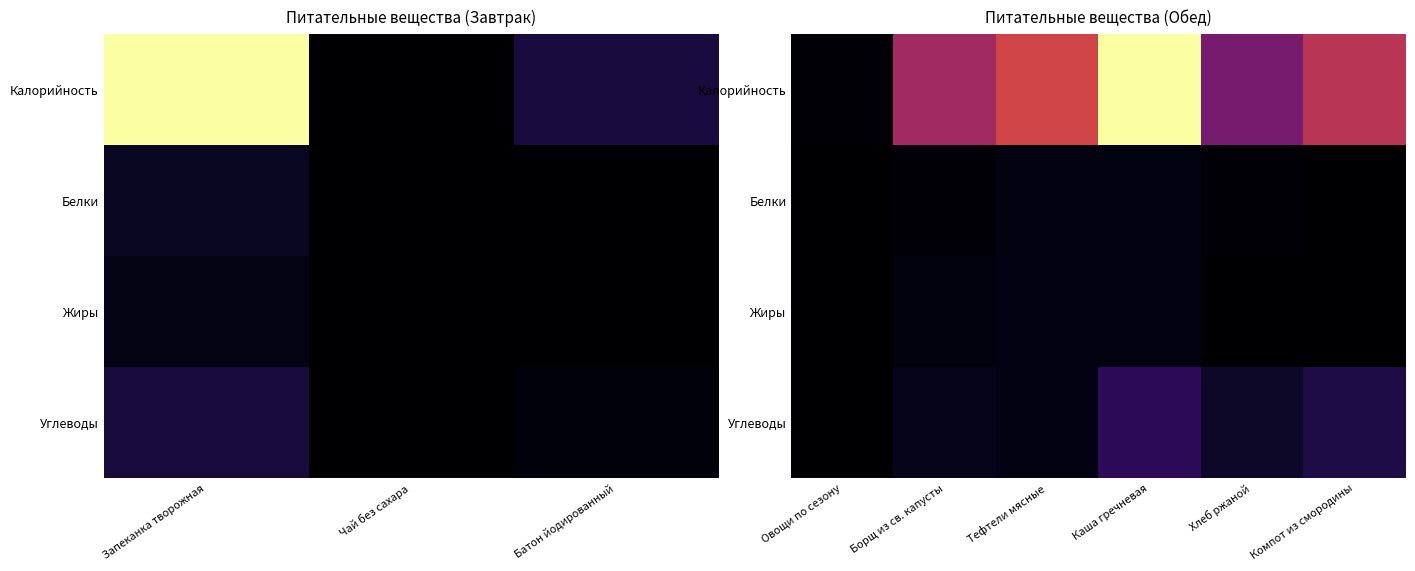

Which series has the largest range (max minus min)?

Калорийность